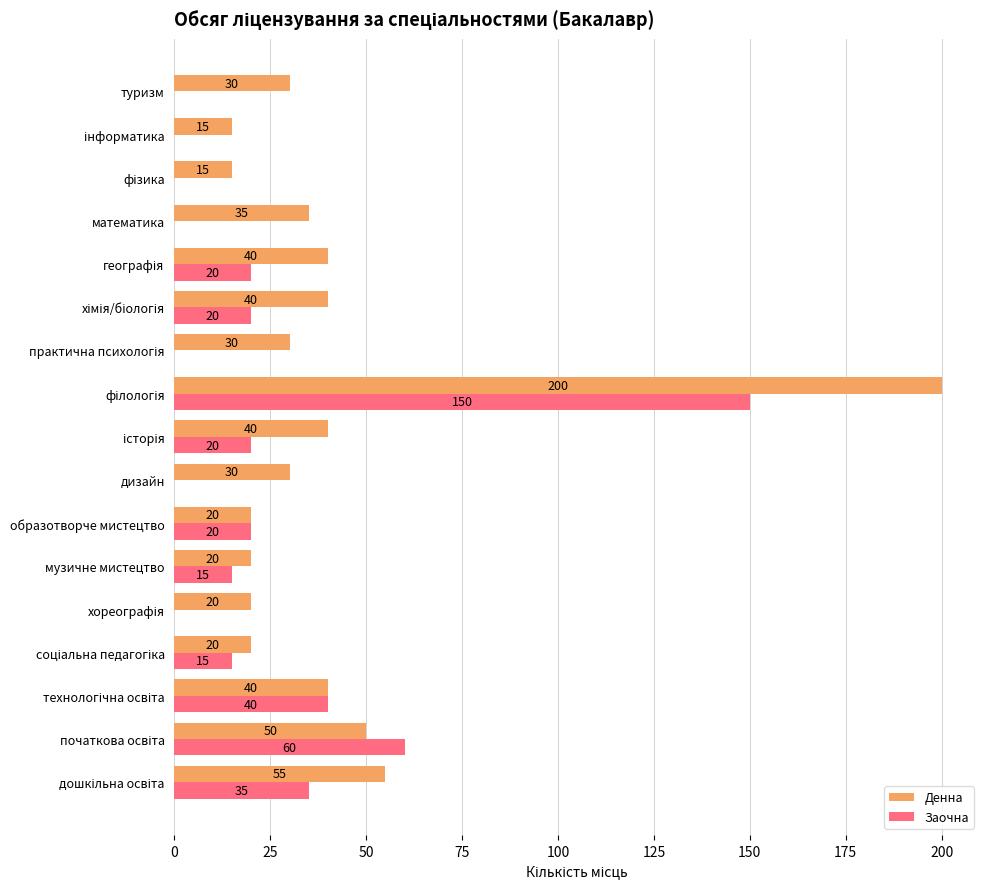

Which series has the largest total across all categories?

Денна